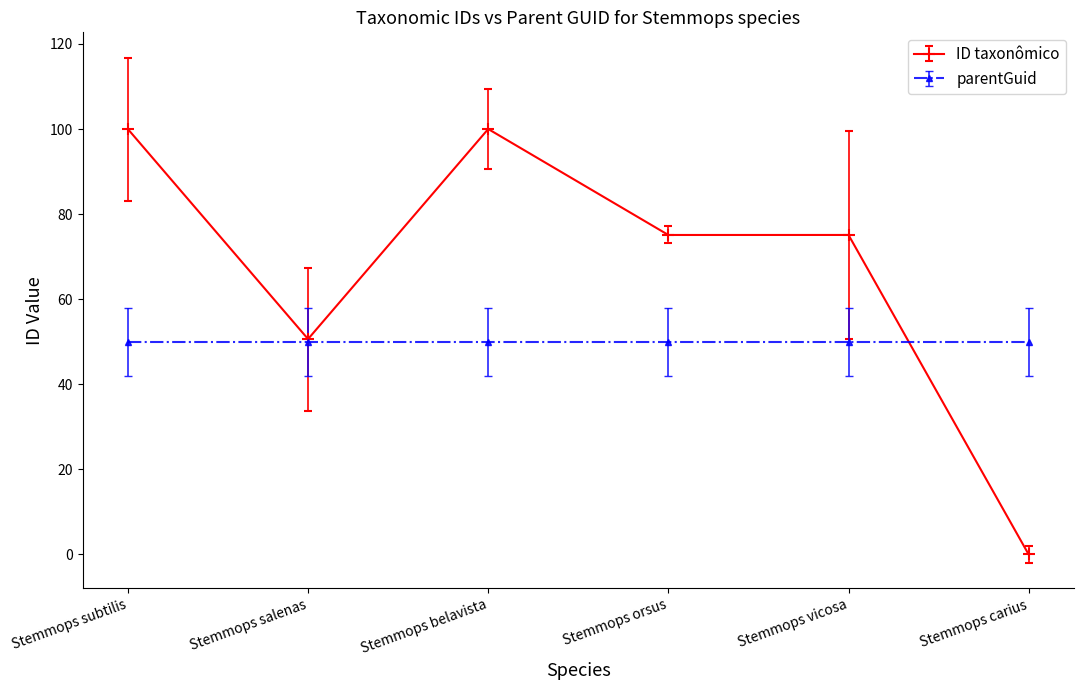

List the series in order of their peak value, lowest first.

parentGuid, ID taxonômico